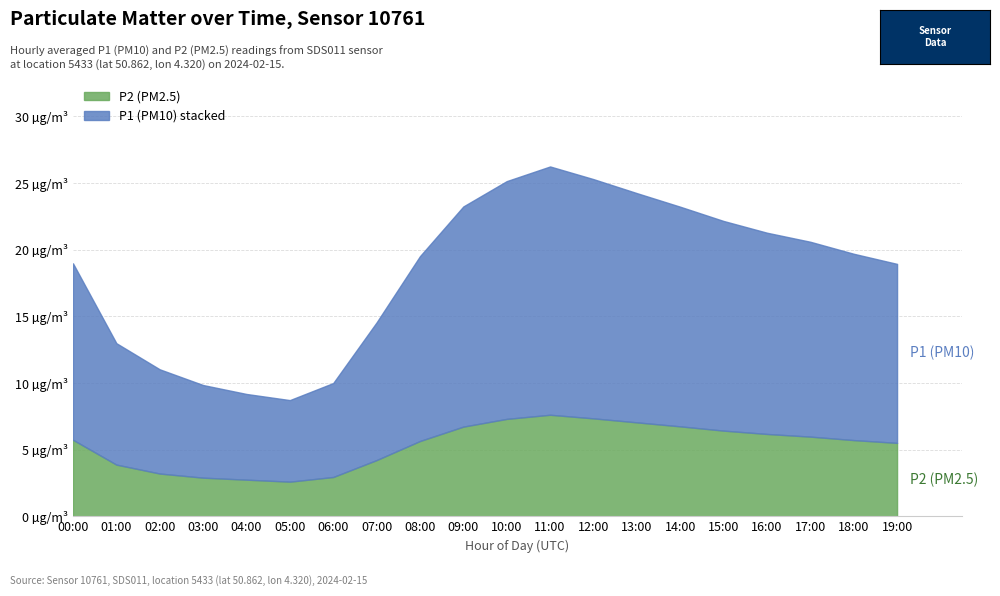

True or false: P2 has more than 1 points higher than both neighbors.

False